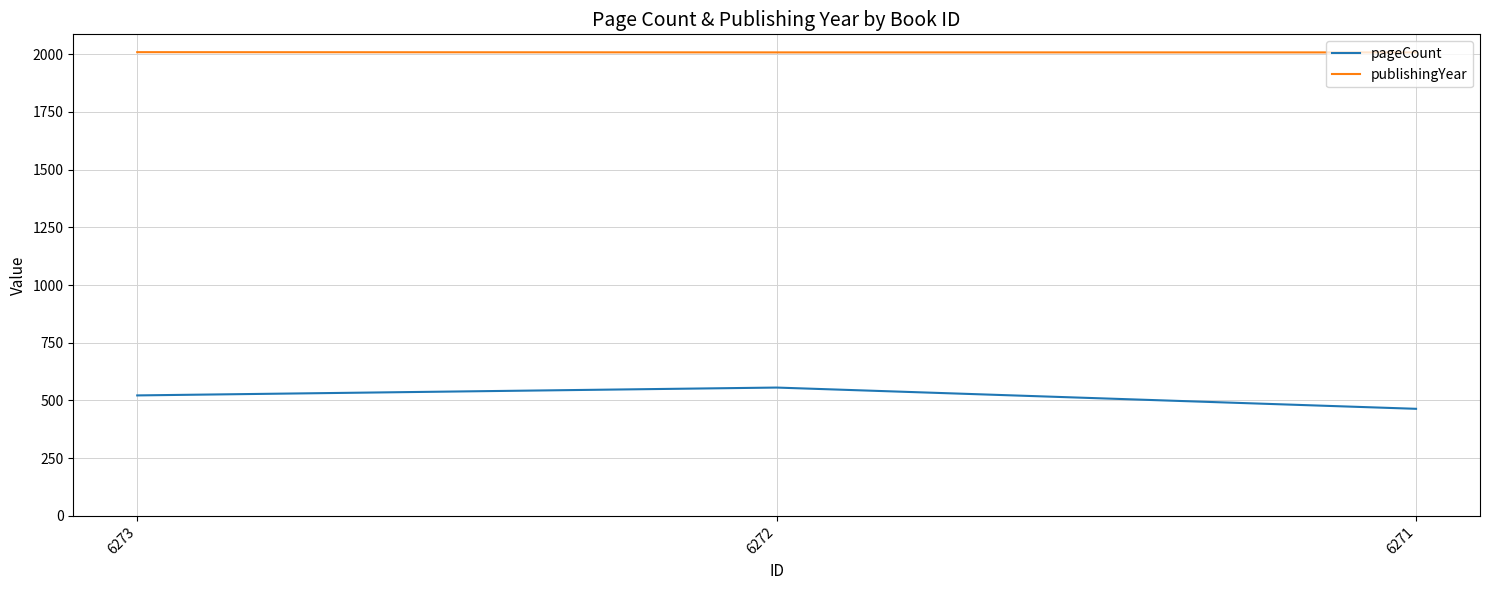

Rank the series by their maximum value, from highest to lowest.

publishingYear, pageCount